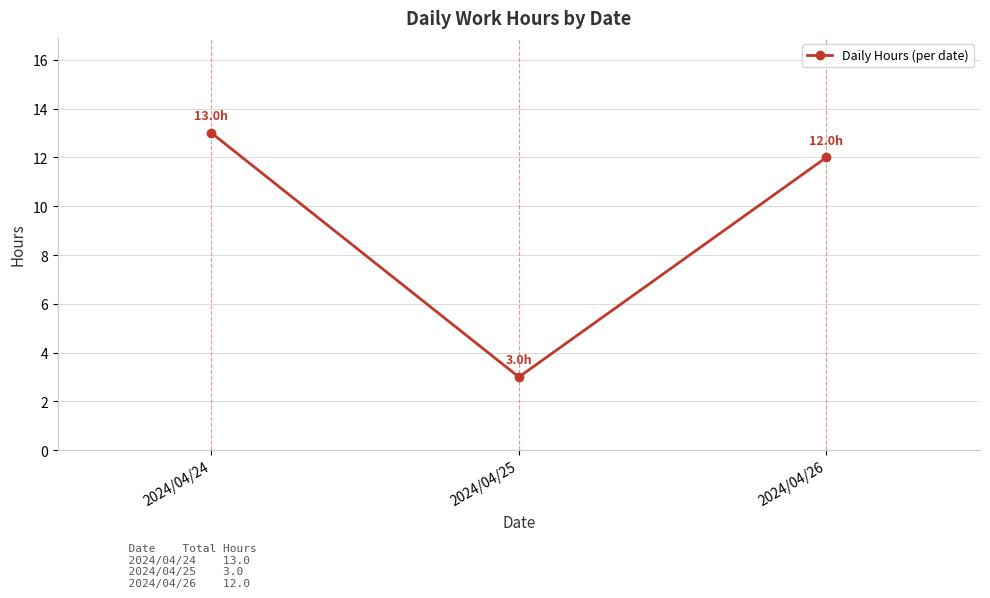

Count the number of categories in the chart.

3